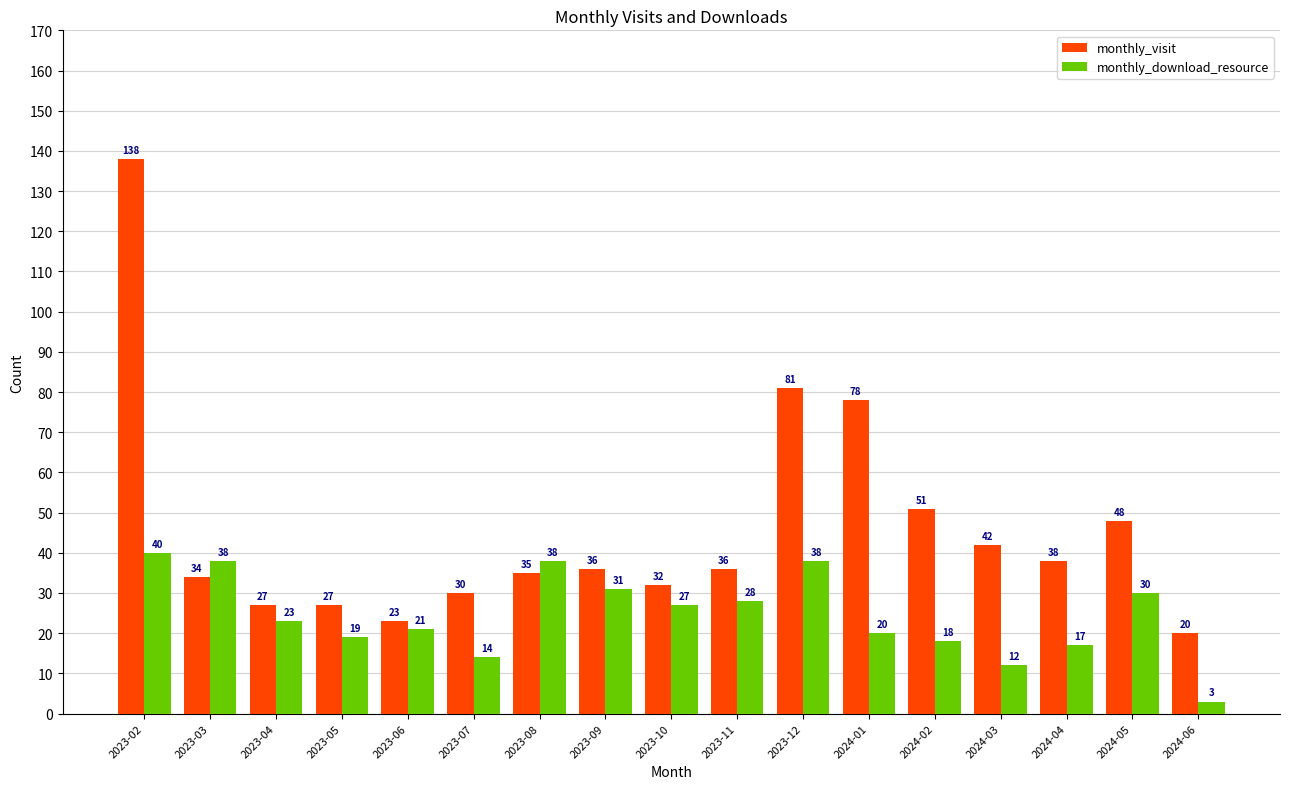

What position from the left is 2023-09?

8